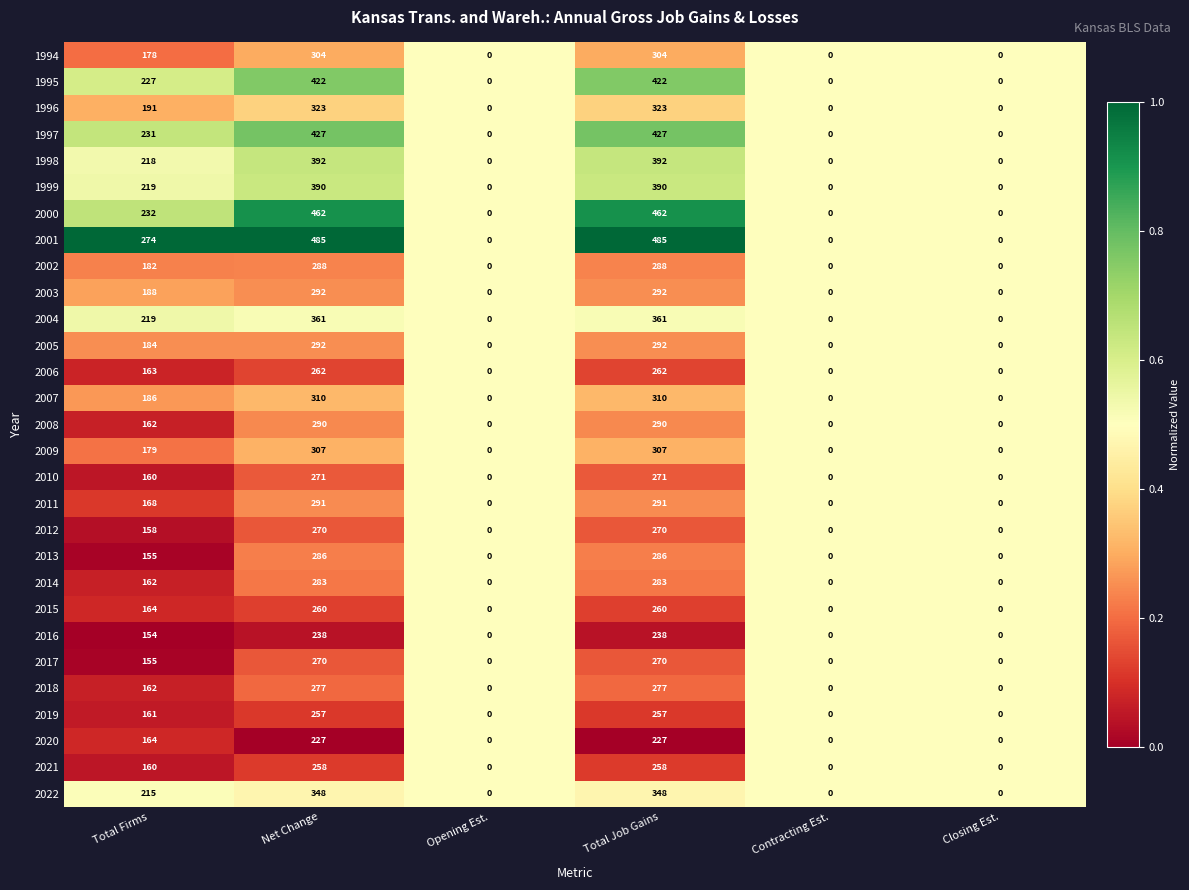

What is the difference between the maximum and second lowest values in the 2017 series?

270